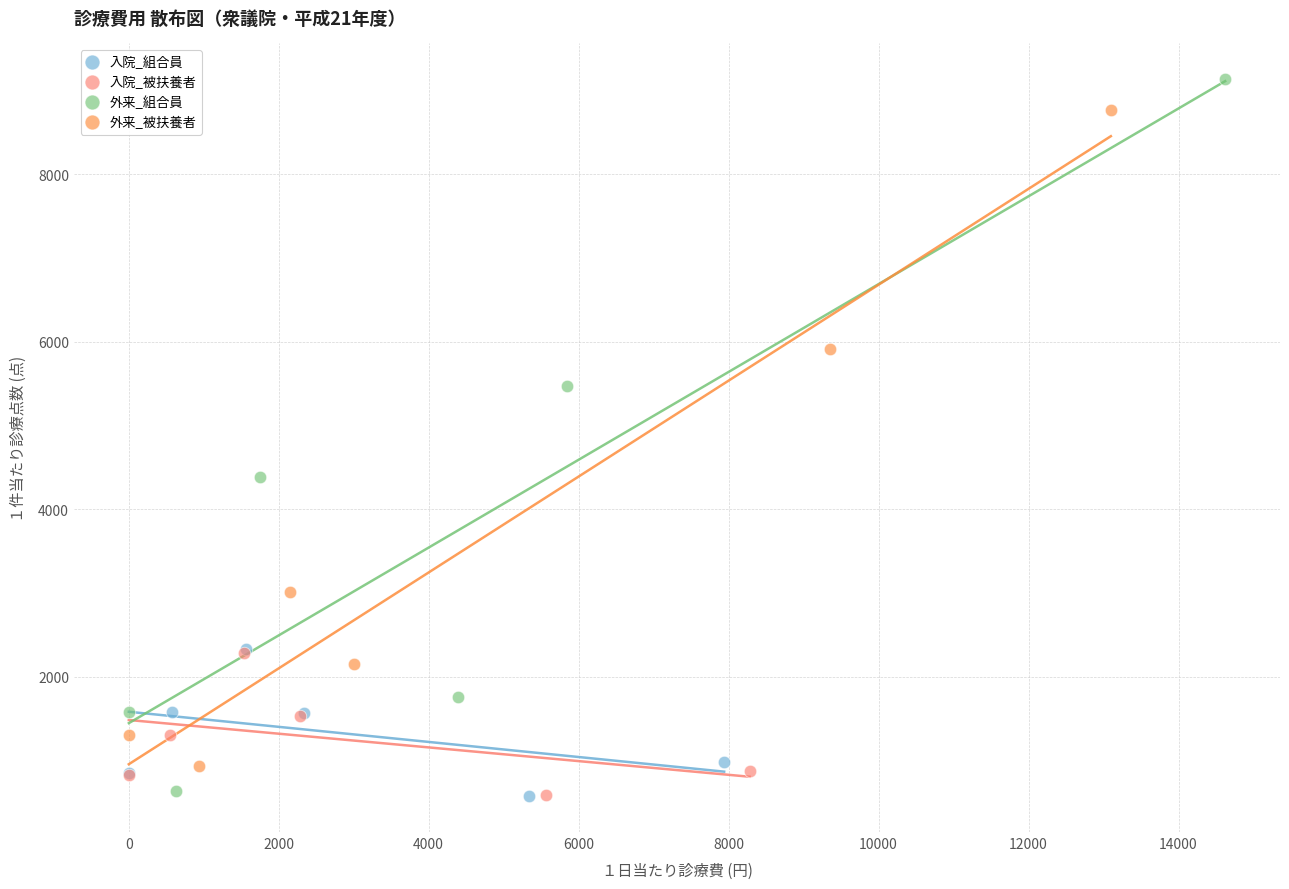

Which series has the largest Y range (max minus min)?

外来_組合員